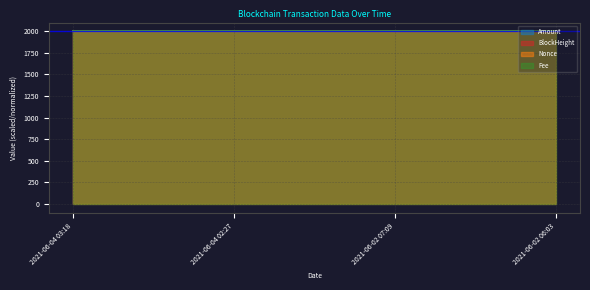

How many values in the Amount series are below 2000?

1